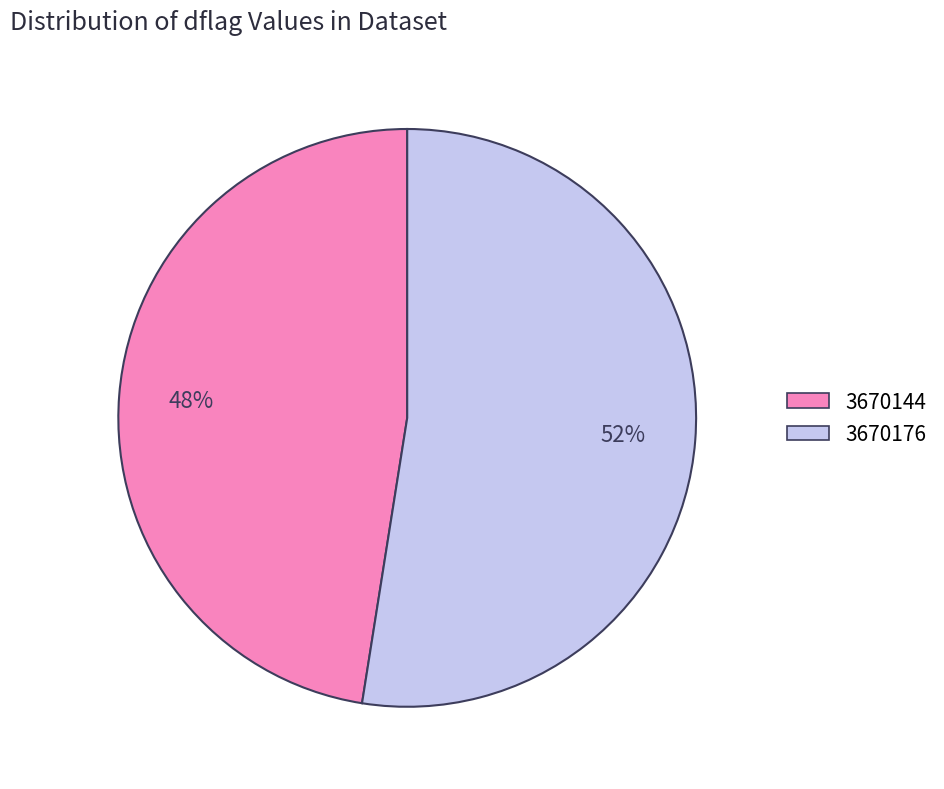

What is the majority slice?

3670176